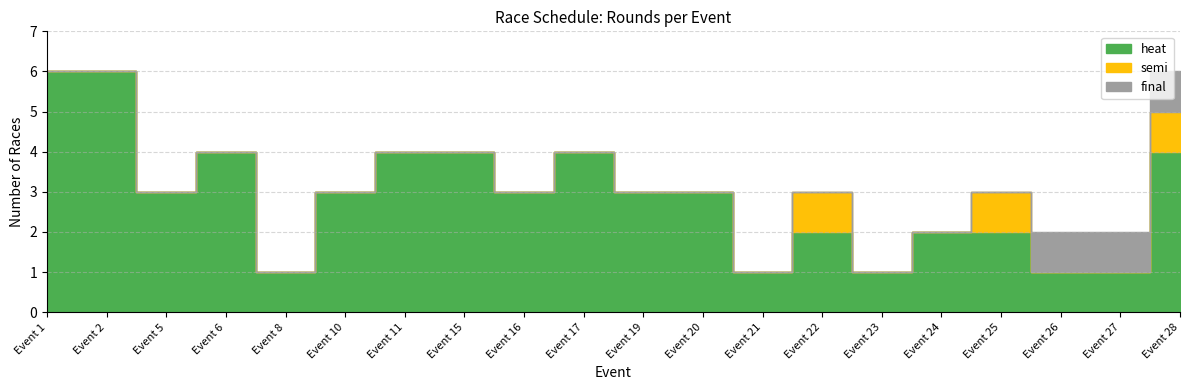

What is the difference between the maximum and minimum values in the final series?

1